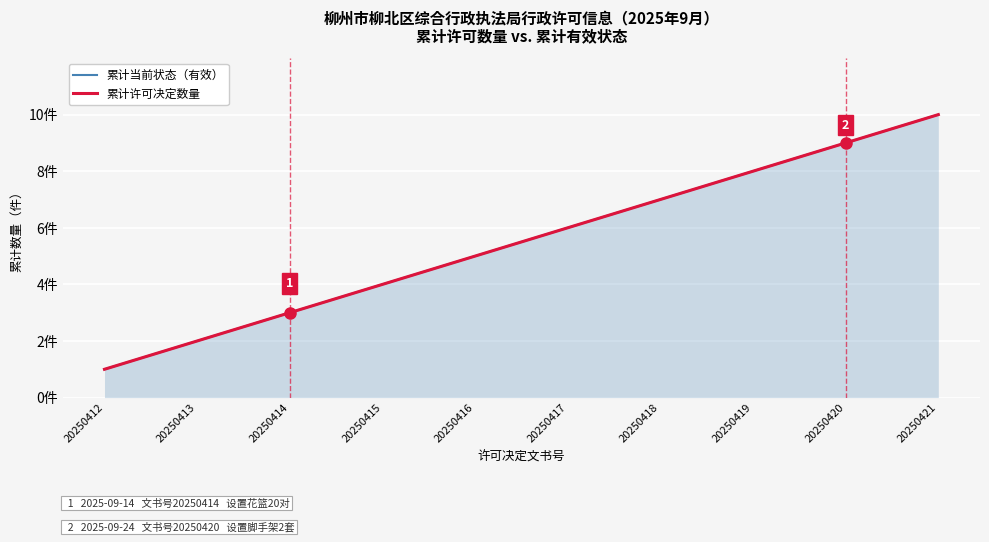

What is the minimum value for 累计许可决定数量?

1